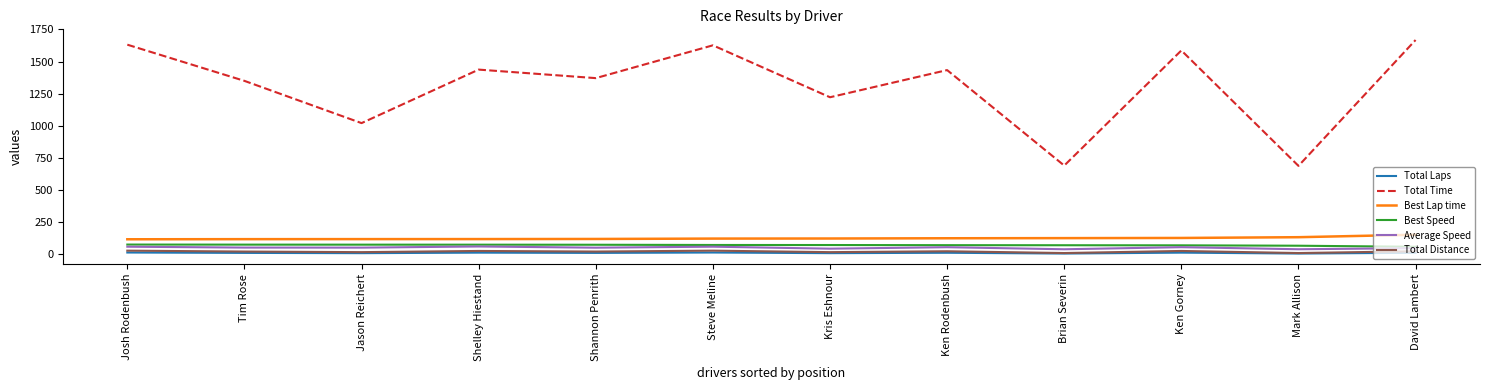

At which label is Total Time closest to 1177?

Kris Eshnour